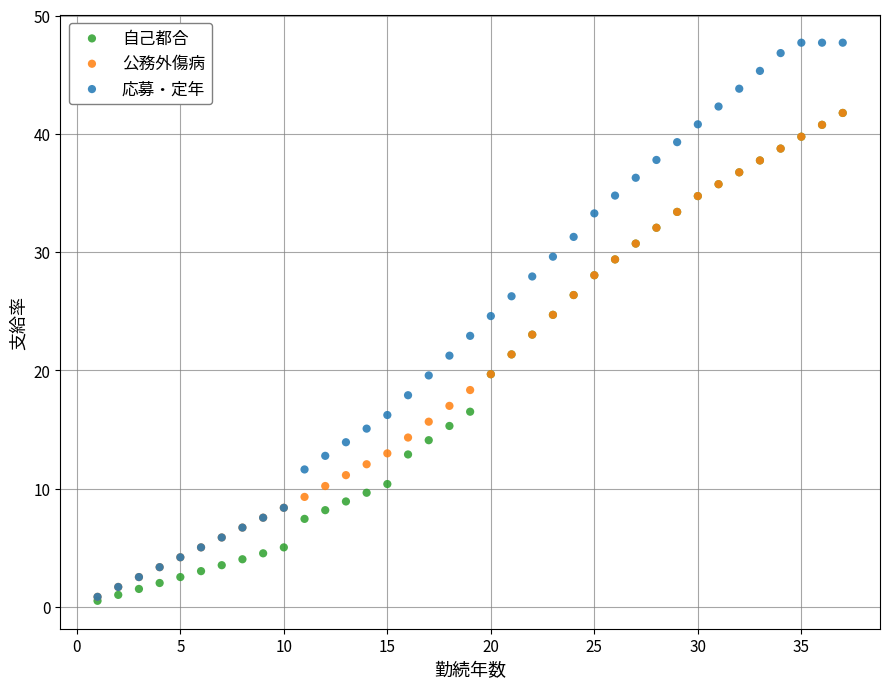

Which series has the widest spread of Y values?

応募・定年